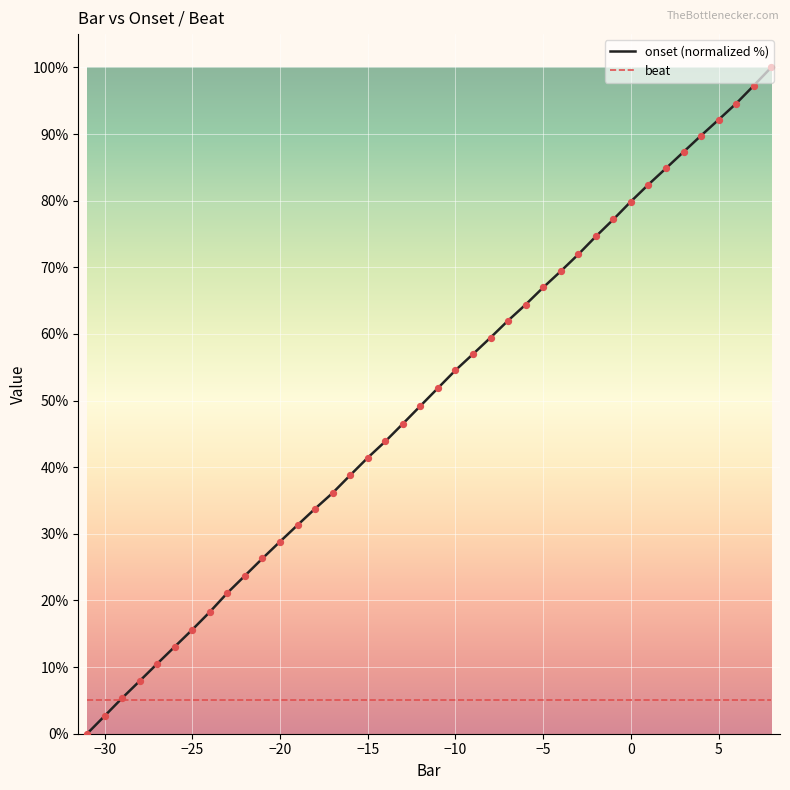

Which series has the largest total across all categories?

onset (normalized %)